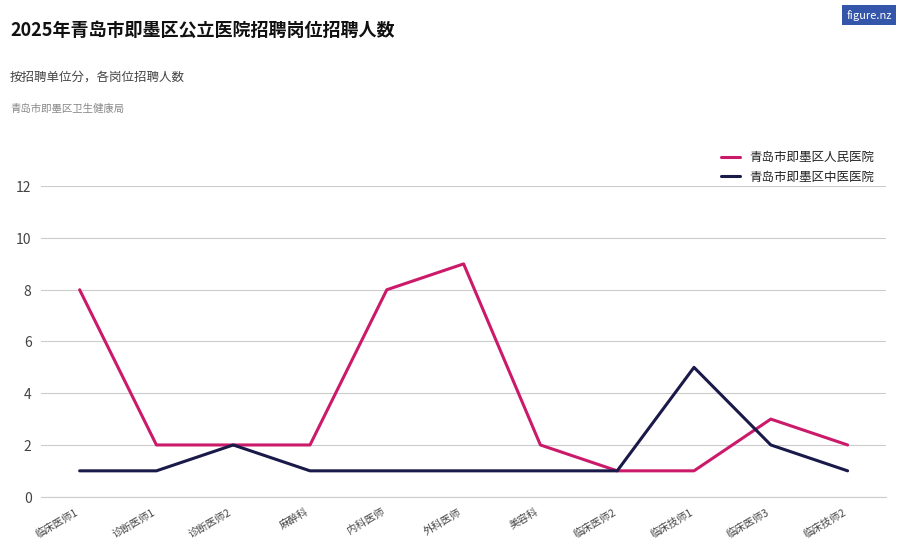

Which series changed the most between 外科医师 and 美容科?

青岛市即墨区人民医院